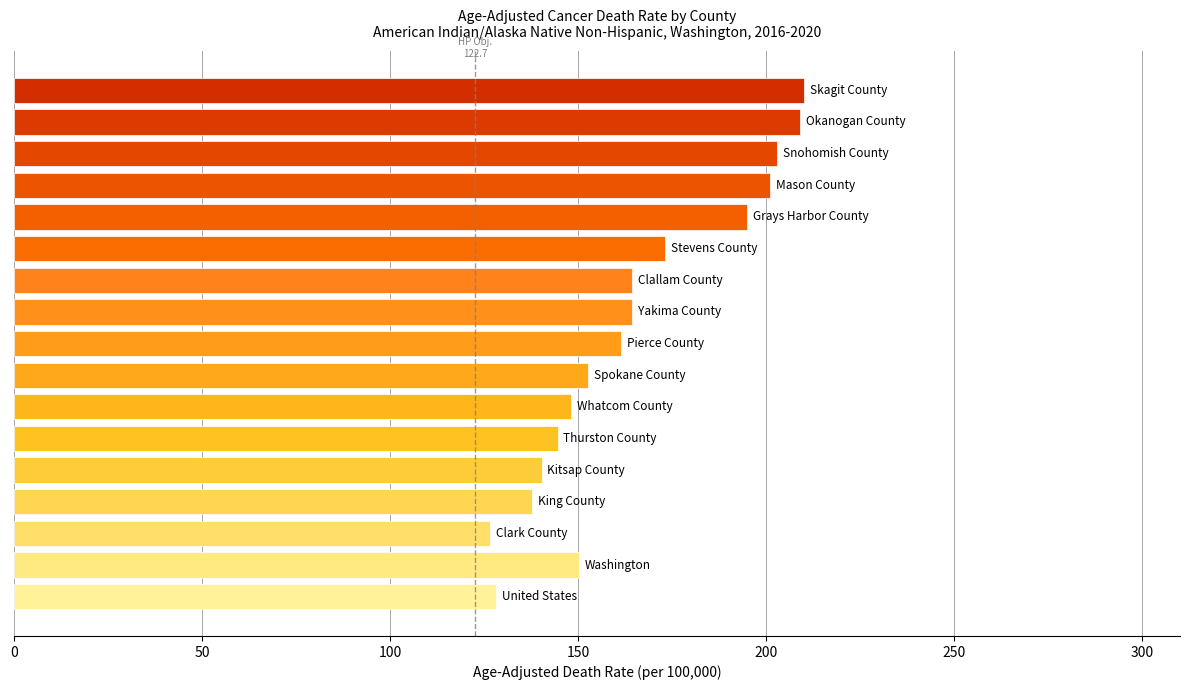

What is the average value?

165.3